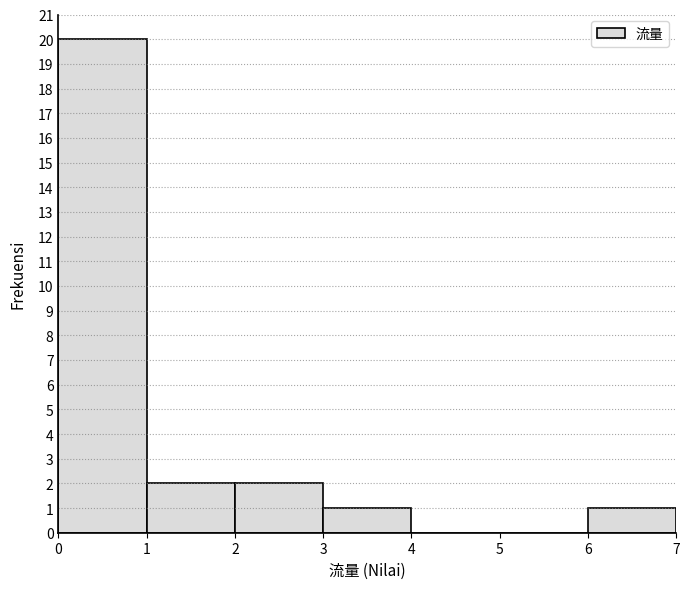

Reading left to right, list every bar in this chart as the range it spans on the x-axis followed by its height. The values are not printed on the chart, so give them approximately, as read against the axis.

0 to 1: 20
1 to 2: 2
2 to 3: 2
3 to 4: 1
4 to 5: 0
5 to 6: 0
6 to 7: 1